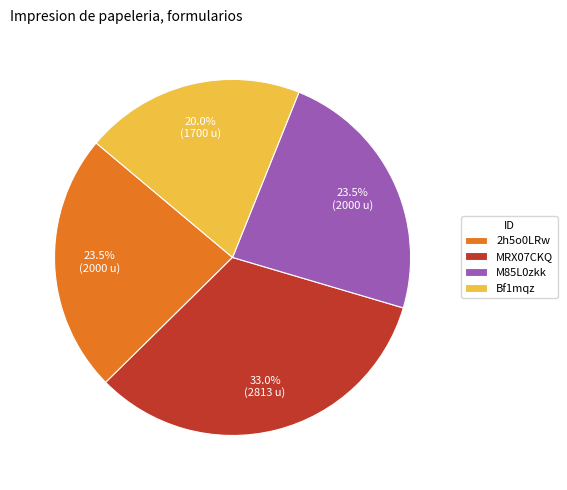

Approximately how many times larger is the value at 2h5o0LRw compared to MRX07CKQ?

0.7